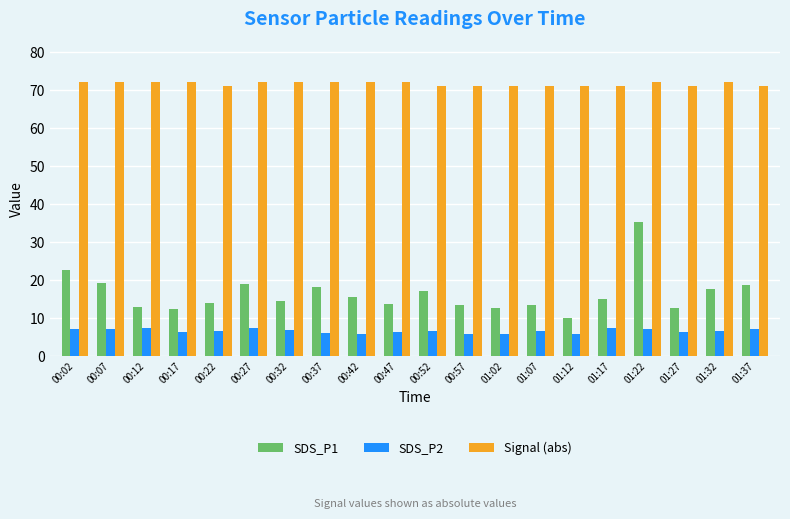

Count the number of categories in the chart.

20